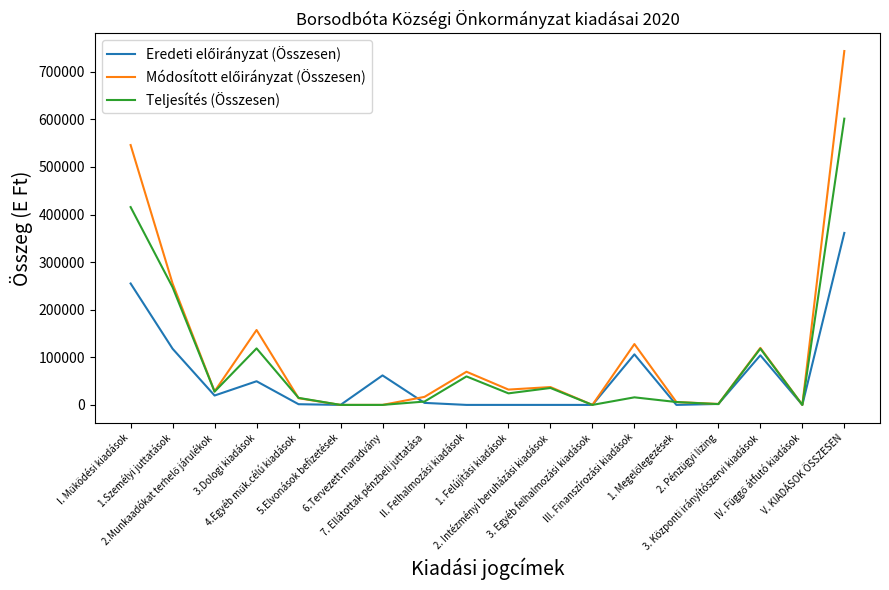

What is the maximum value shown in the chart?

743392